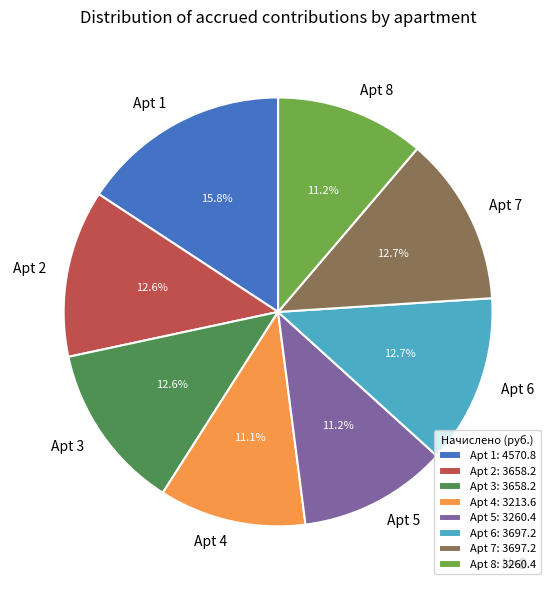

What portion of the pie excludes Apt 7: 3697.2?

87.3%